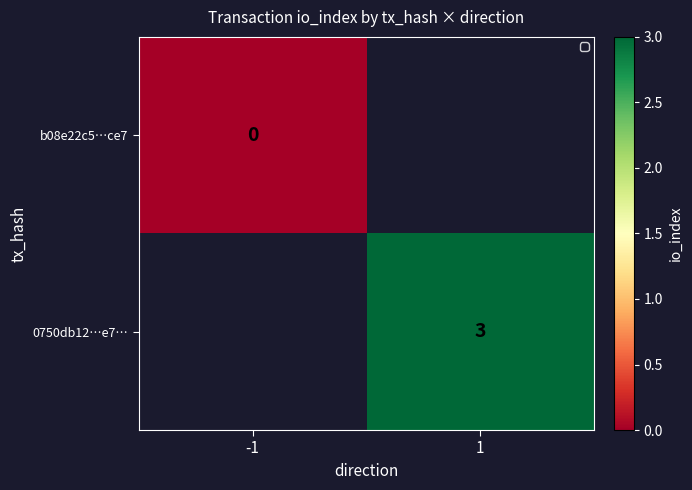

Which label corresponds to the largest value in the chart?

1